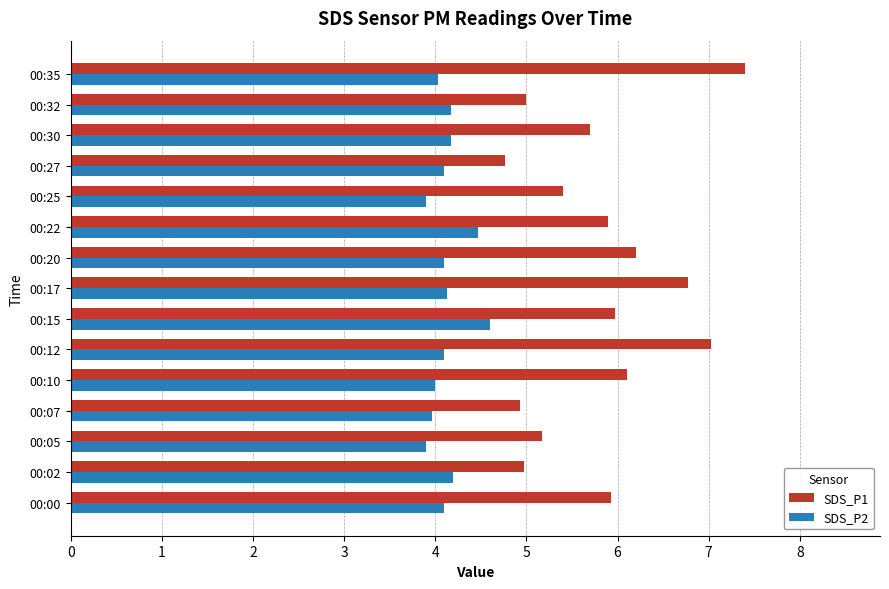

Rank the series at 00:22 from highest to lowest value.

SDS_P1, SDS_P2